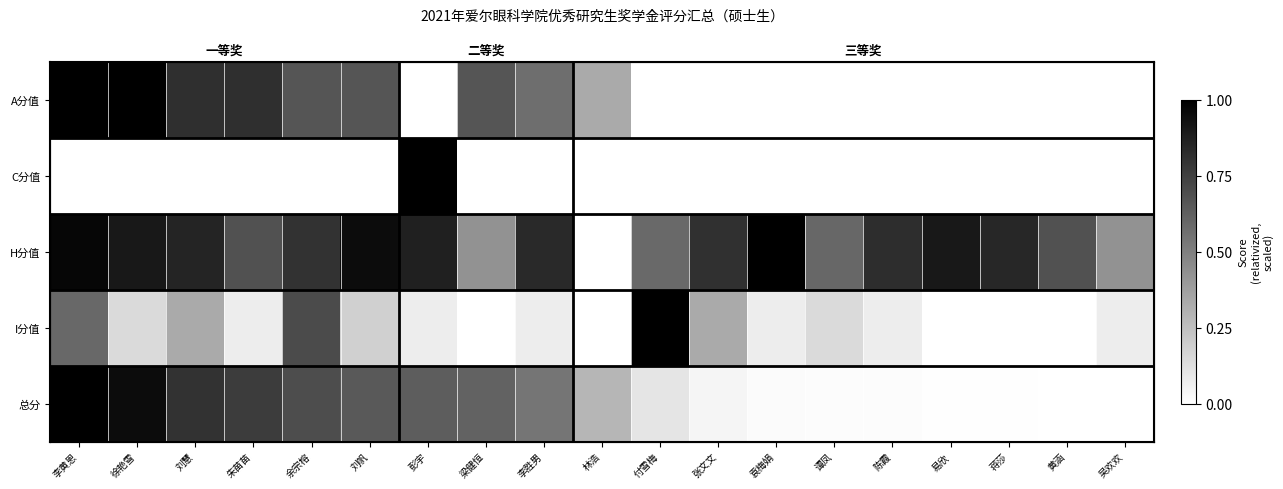

What is the difference between the highest and lowest values at 易欣?

0.9